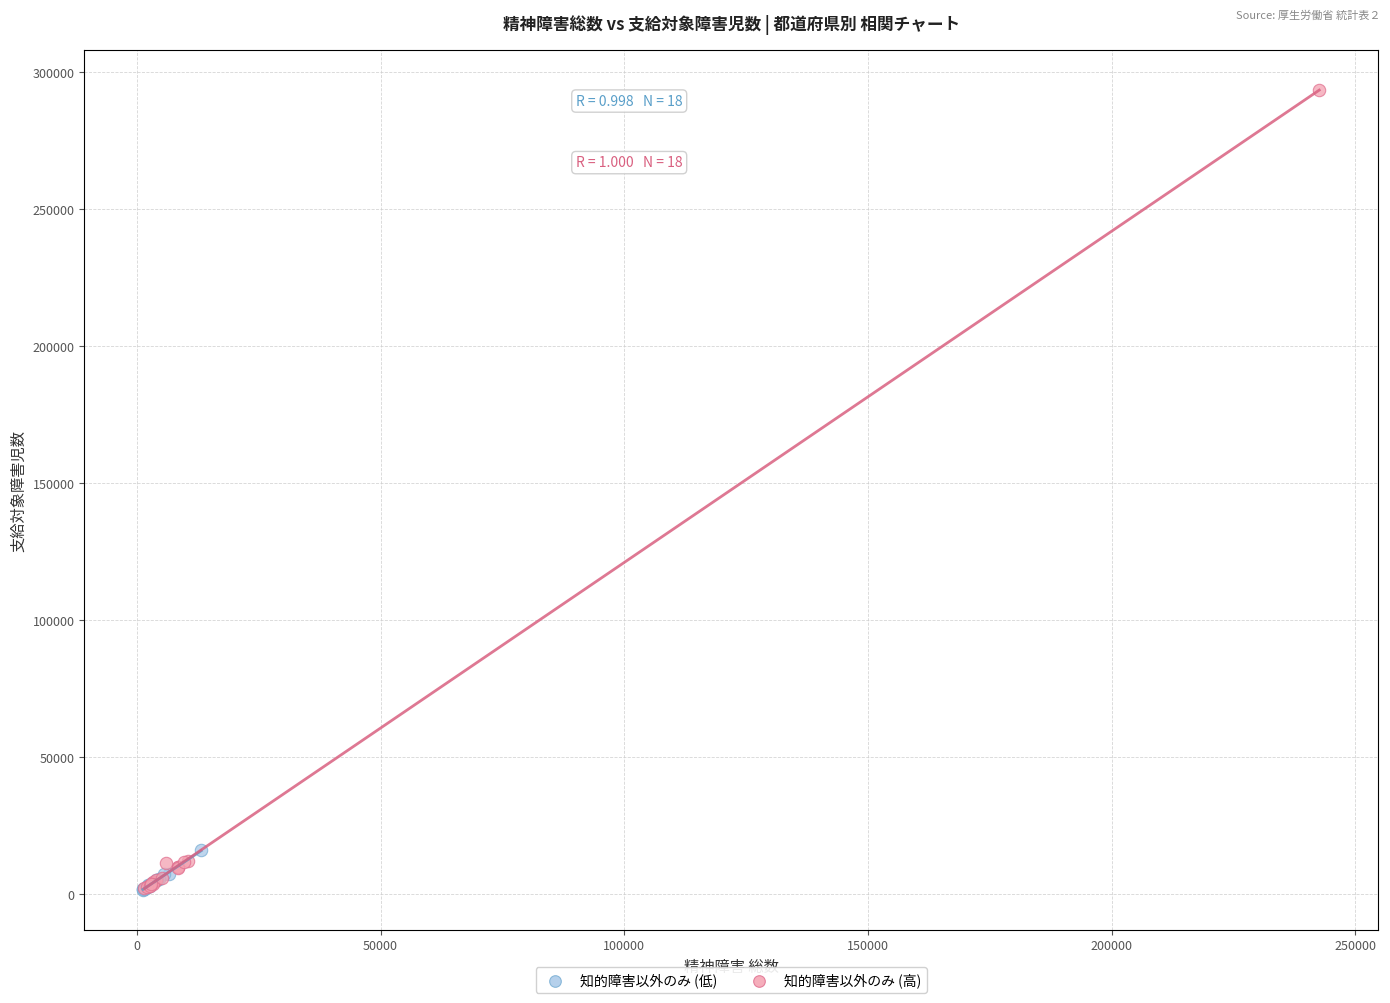

Which series contains the highest Y value?

知的障害以外のみ (高)